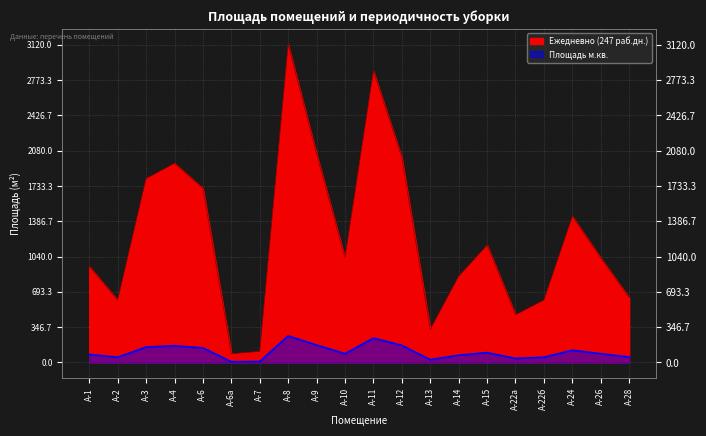

What is the maximum value shown in the chart?

3120.0